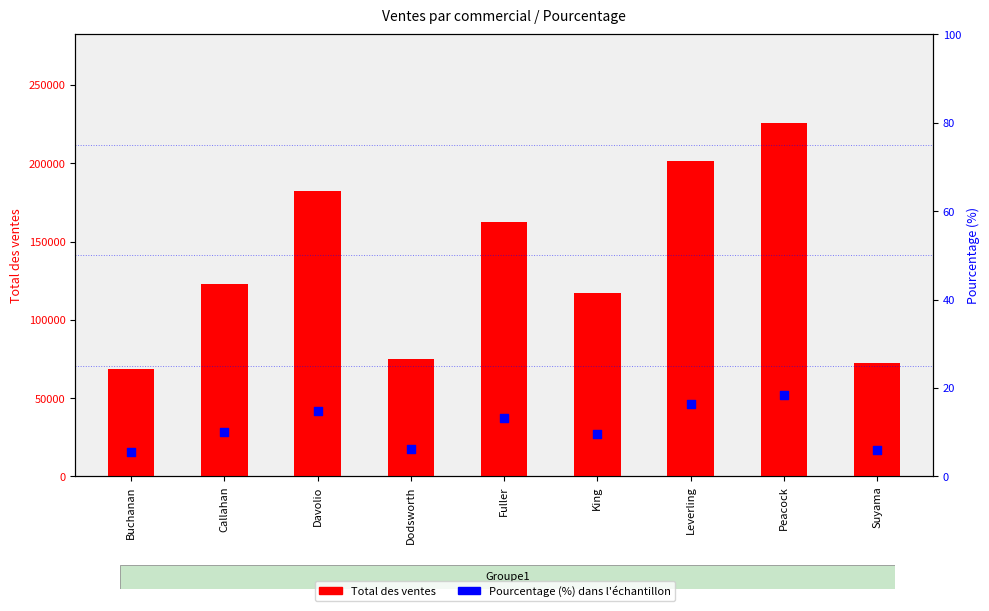

Which series has the largest total across all categories?

Total des ventes